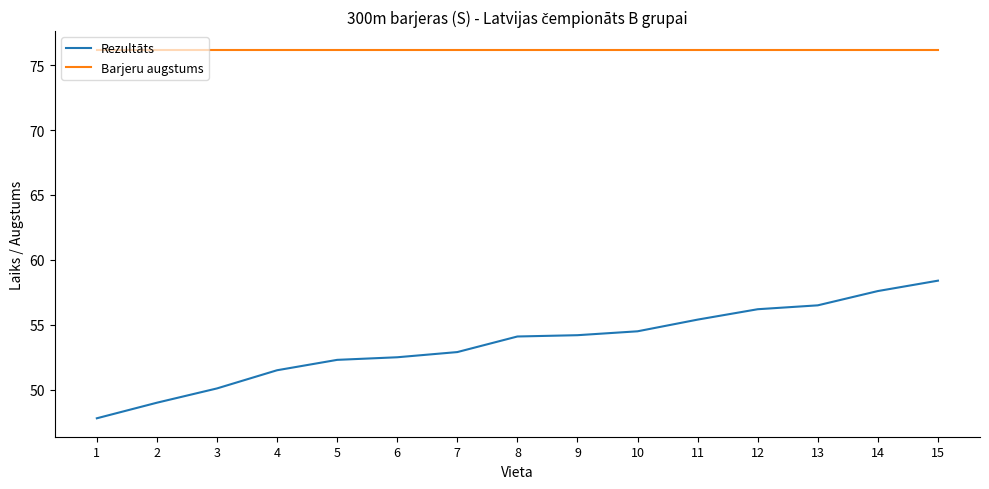

The value of Barjeru augstums at 13 is 108.5. True or false?

False